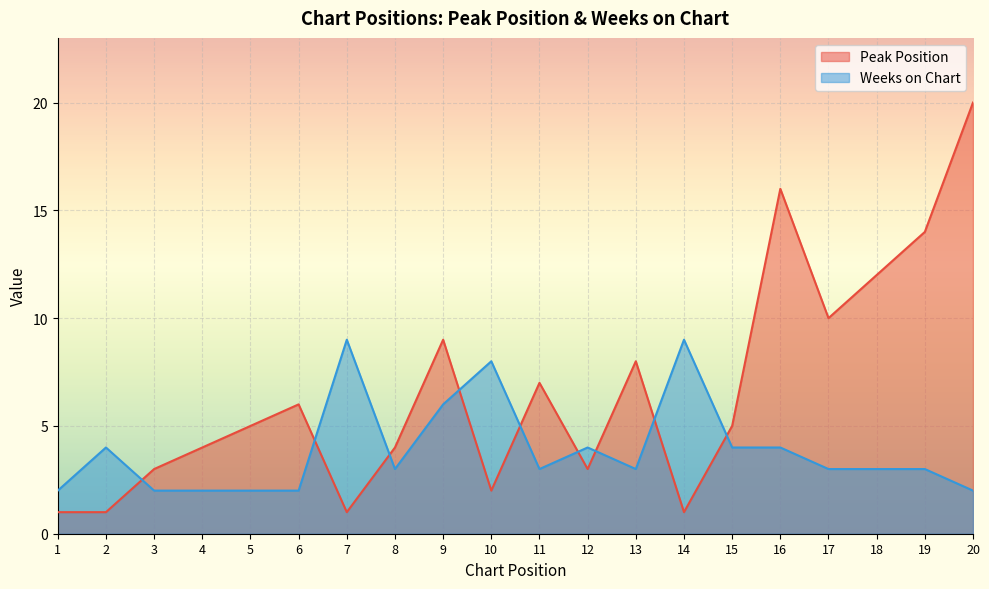

At which label does Weeks on Chart first exceed 3?

2